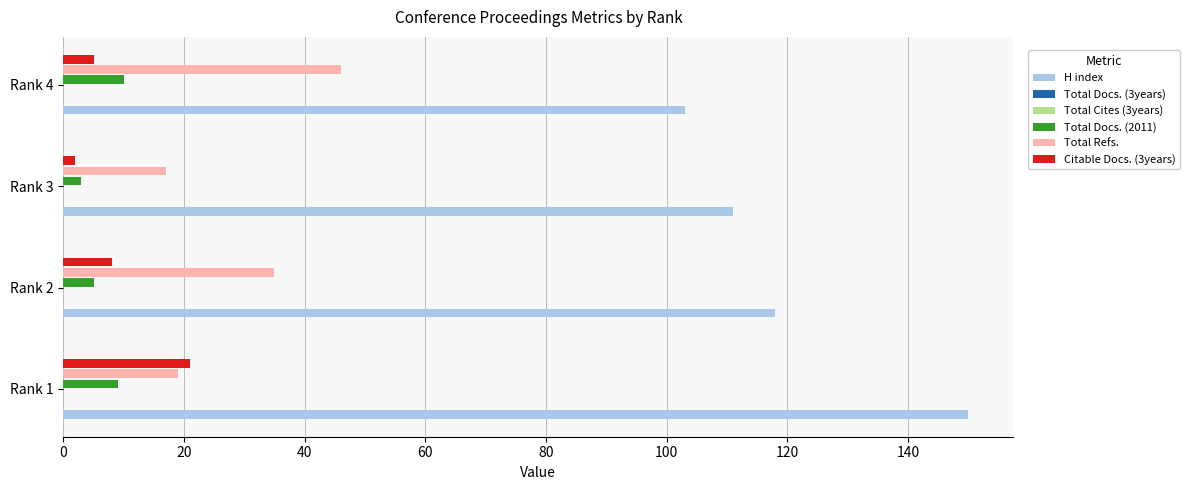

How many H index values are between 111 and 150?

3